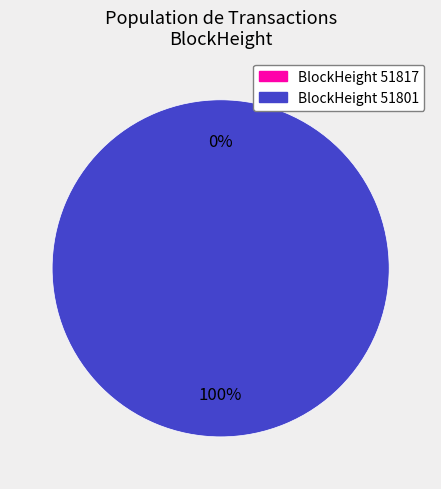

Between 51817 and 51801, which is larger?

51801